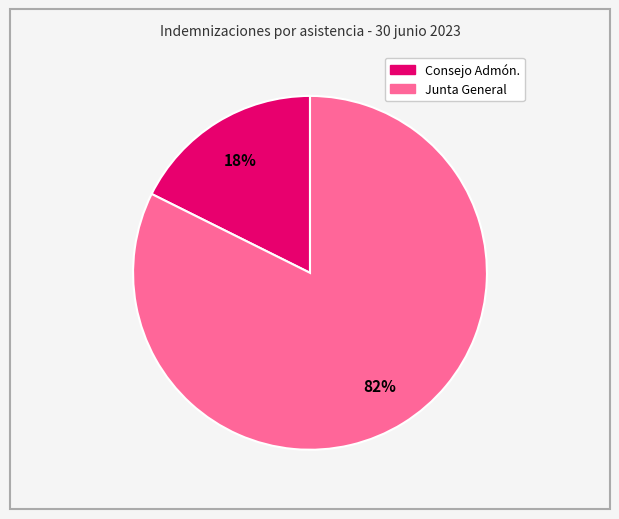

Does any single category account for the majority?

Yes